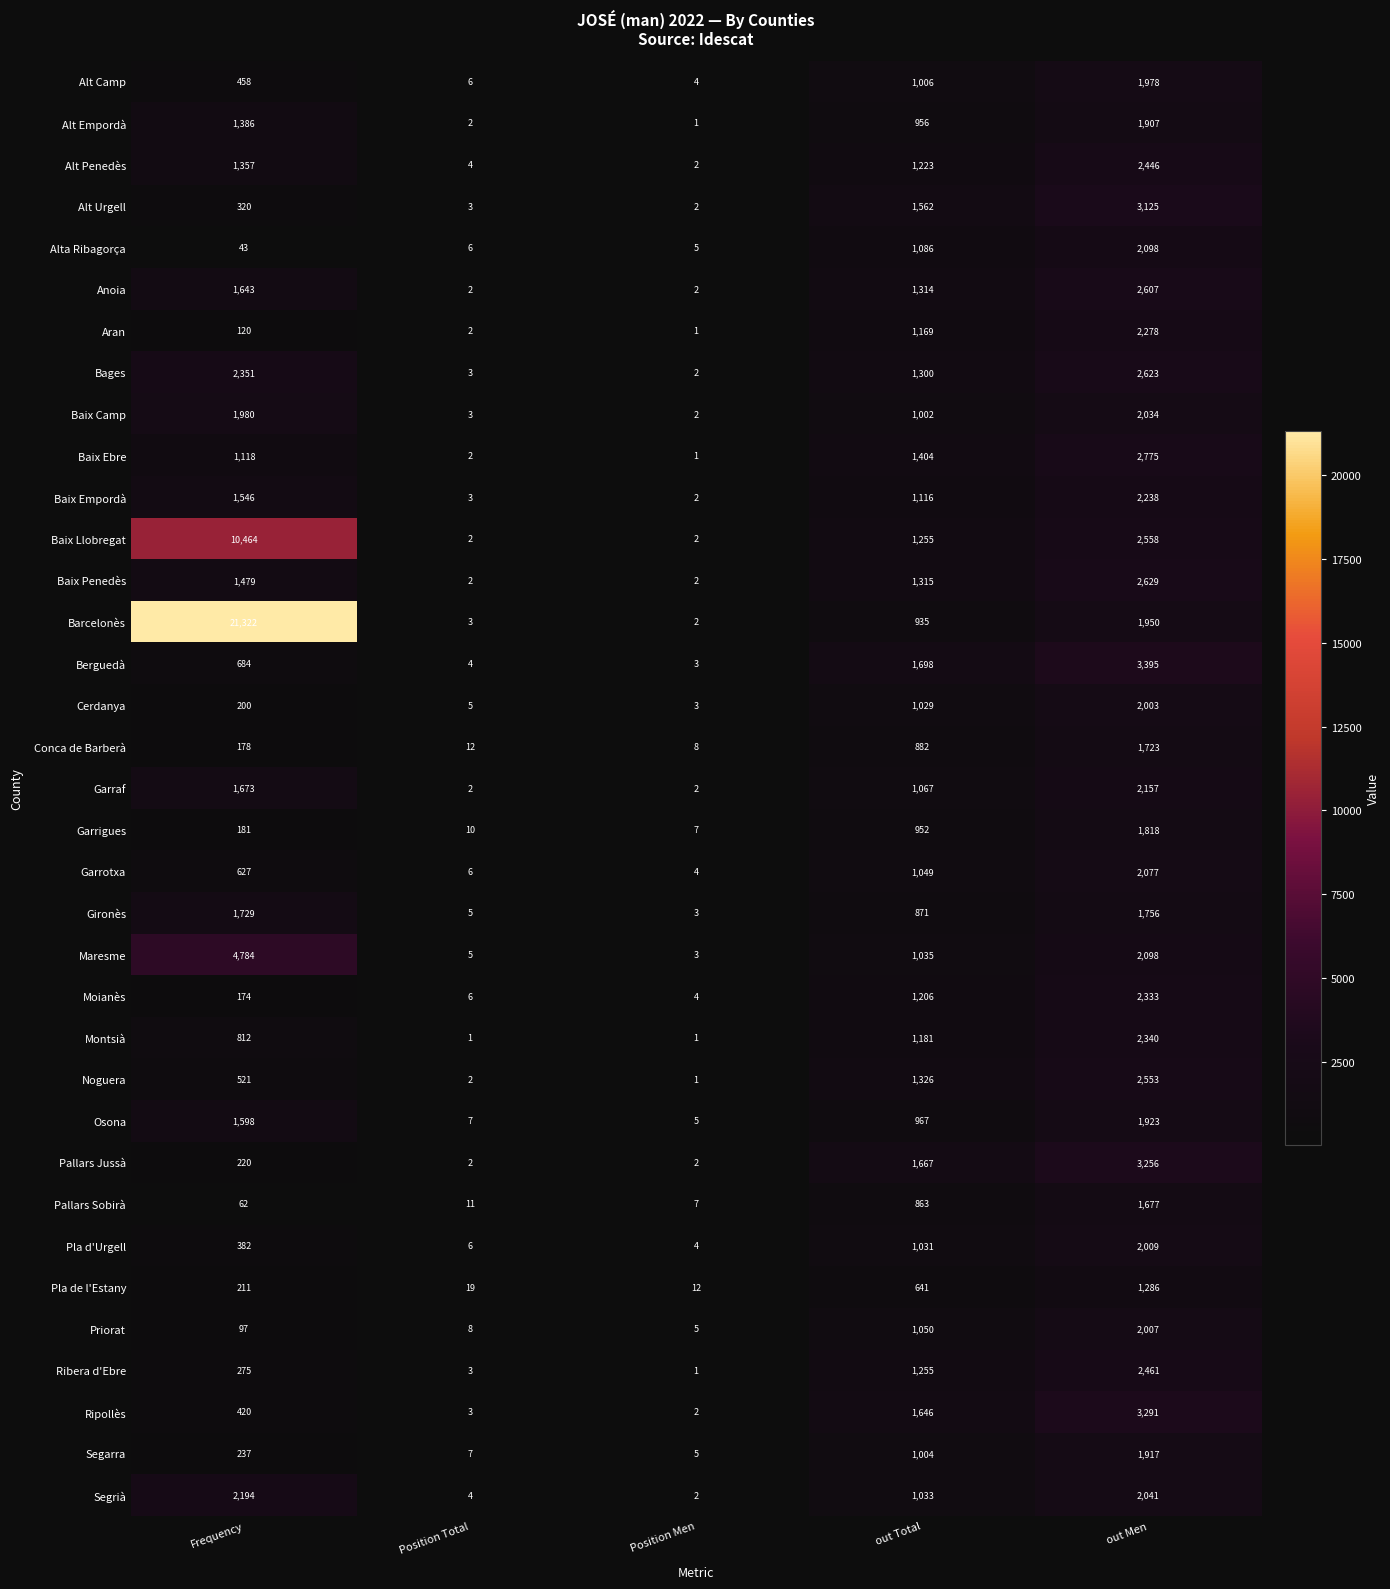

Which series changed the most between Frequency and out Total?

Barcelonès